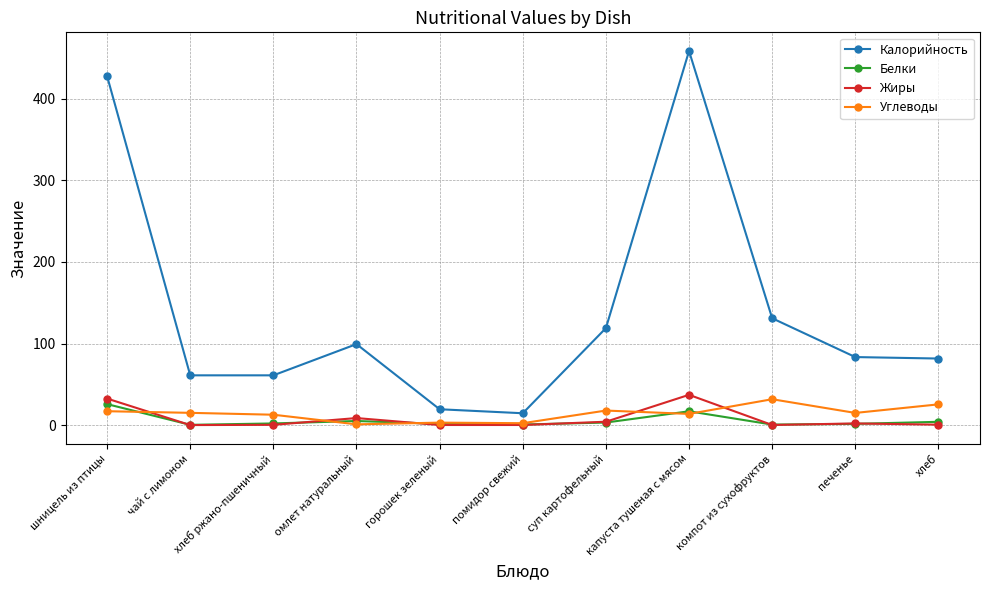

What is the label of the 11th point from the left?

хлеб